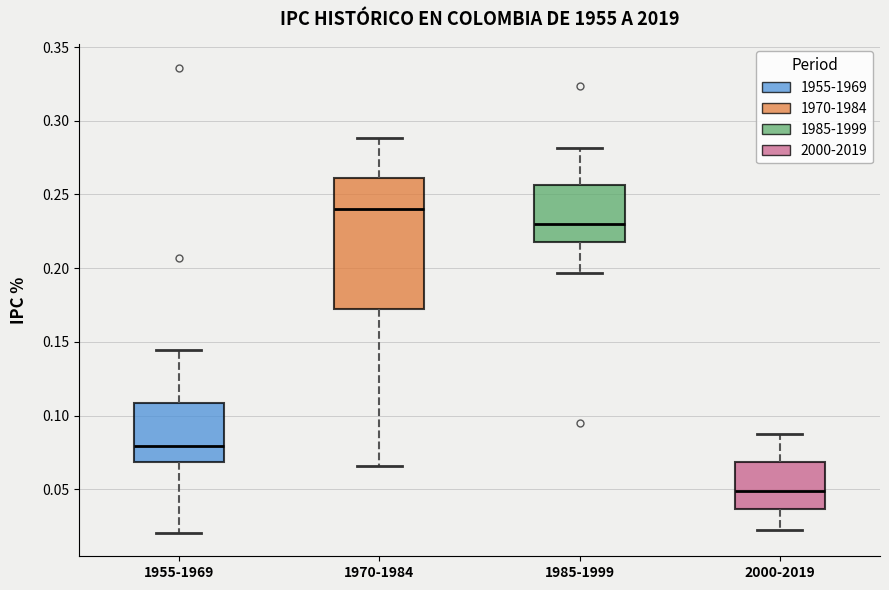

Which box has the highest median line?

1970-1984